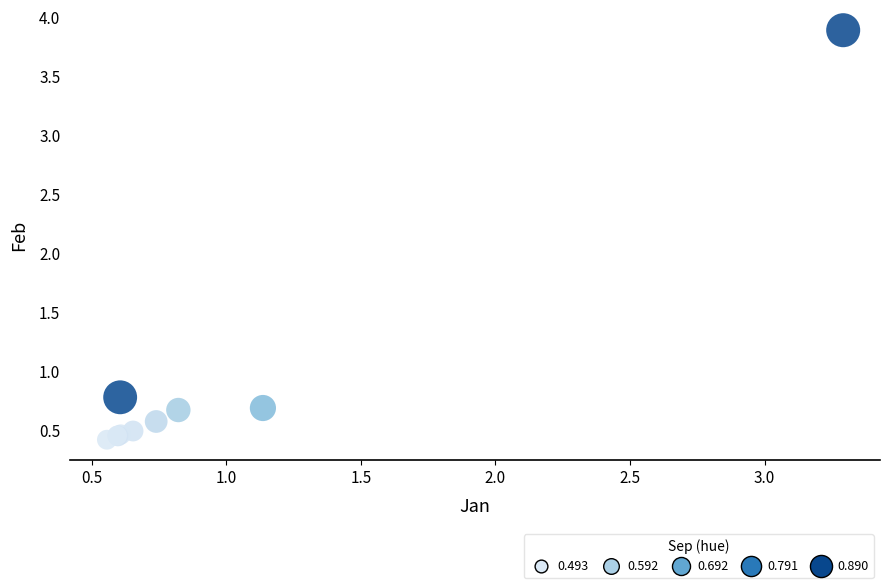

What Y value in the scatter plot is closest to 2?

0.8